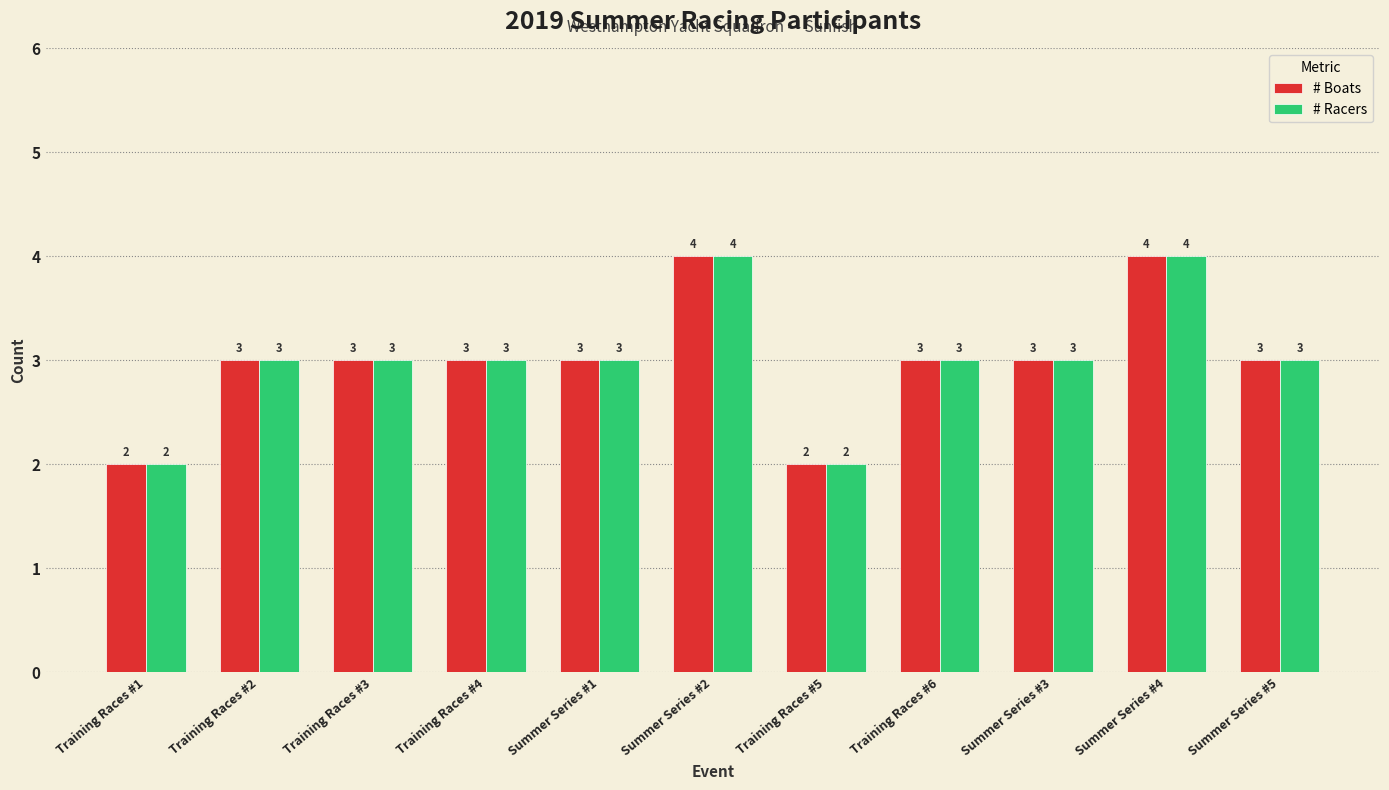

The value of # Boats at Summer Series #3 is 5. True or false?

False